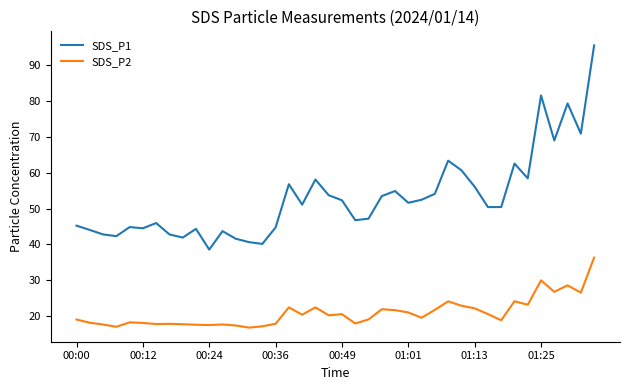

Rank the series by their average value, from lowest to highest.

SDS_P2, SDS_P1